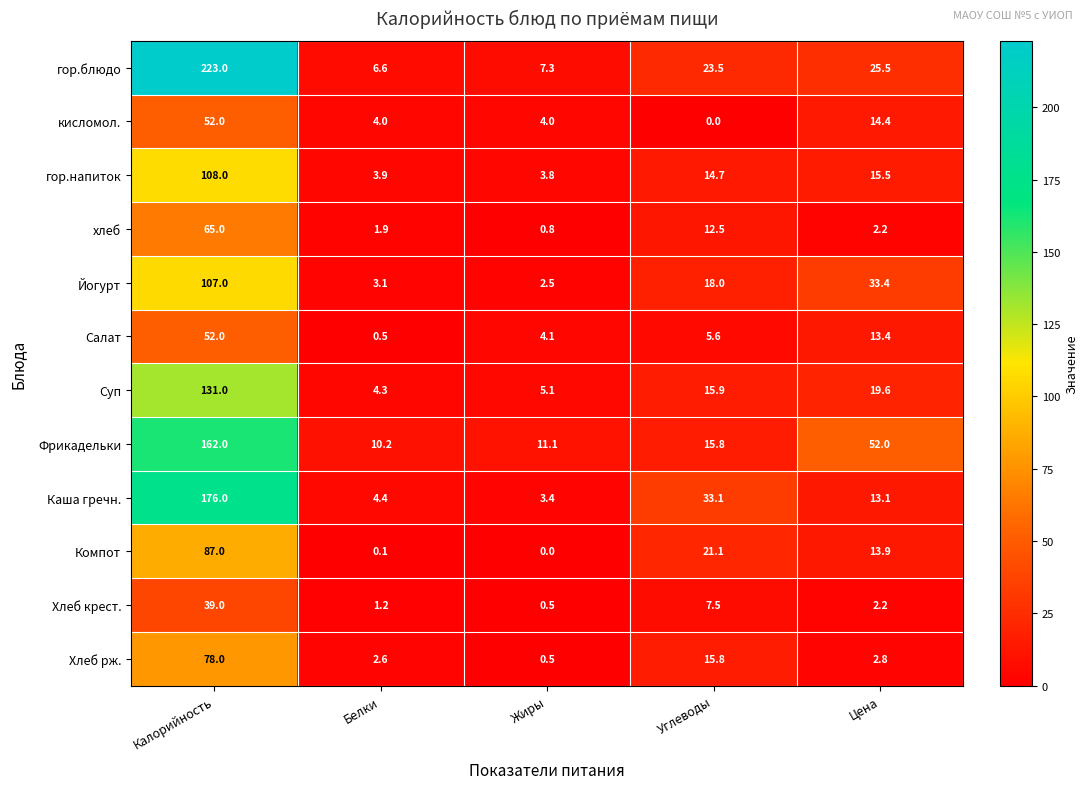

True or false: гор.напиток has a value of 19.9 at Углеводы.

False